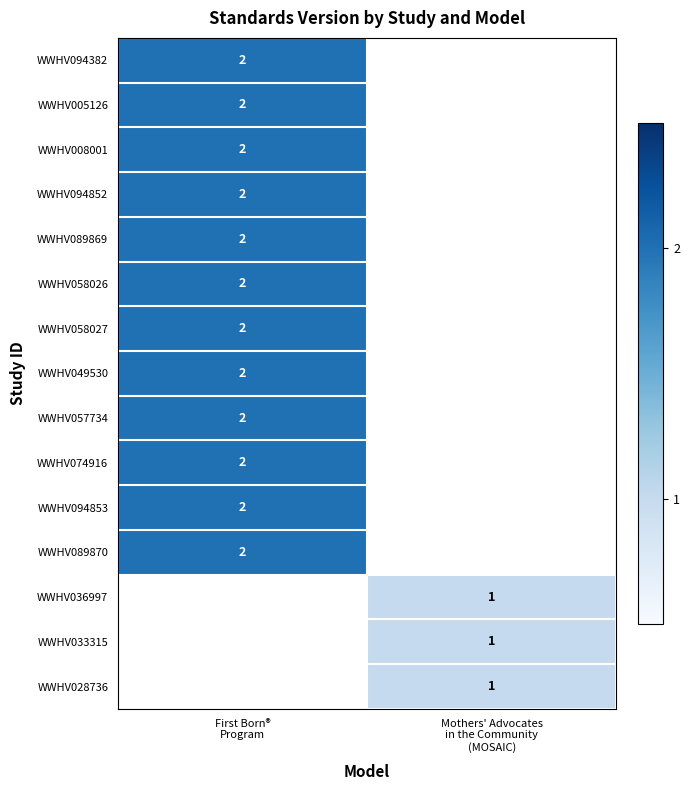

How many data points does each series have?

2